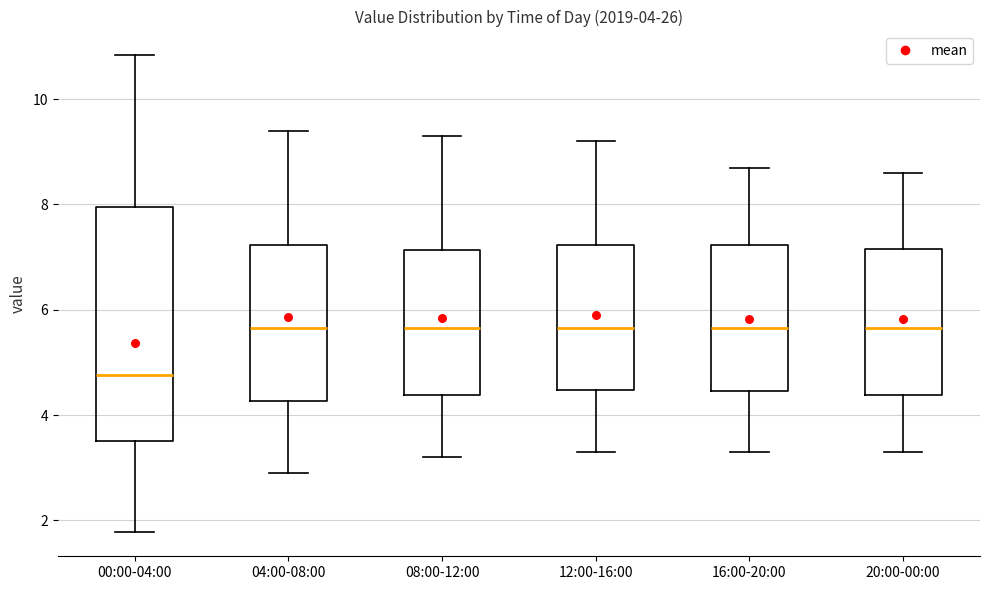

Which box is the tallest, from its lower edge to its upper edge?

00:00-04:00